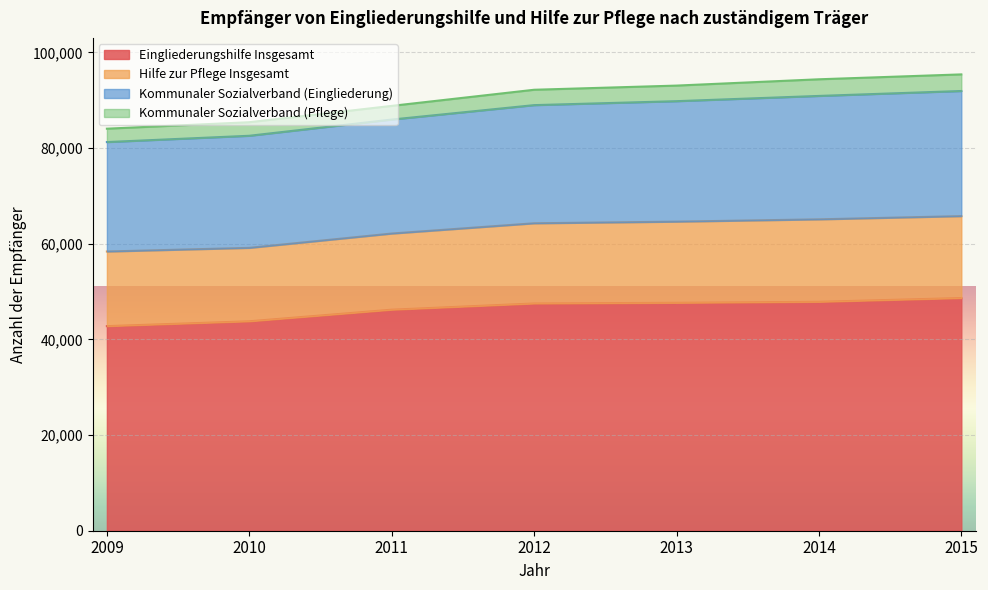

True or false: Eingliederungshilfe Insgesamt and Kommunaler Sozialverband (Eingliederung) intersect in this chart.

False